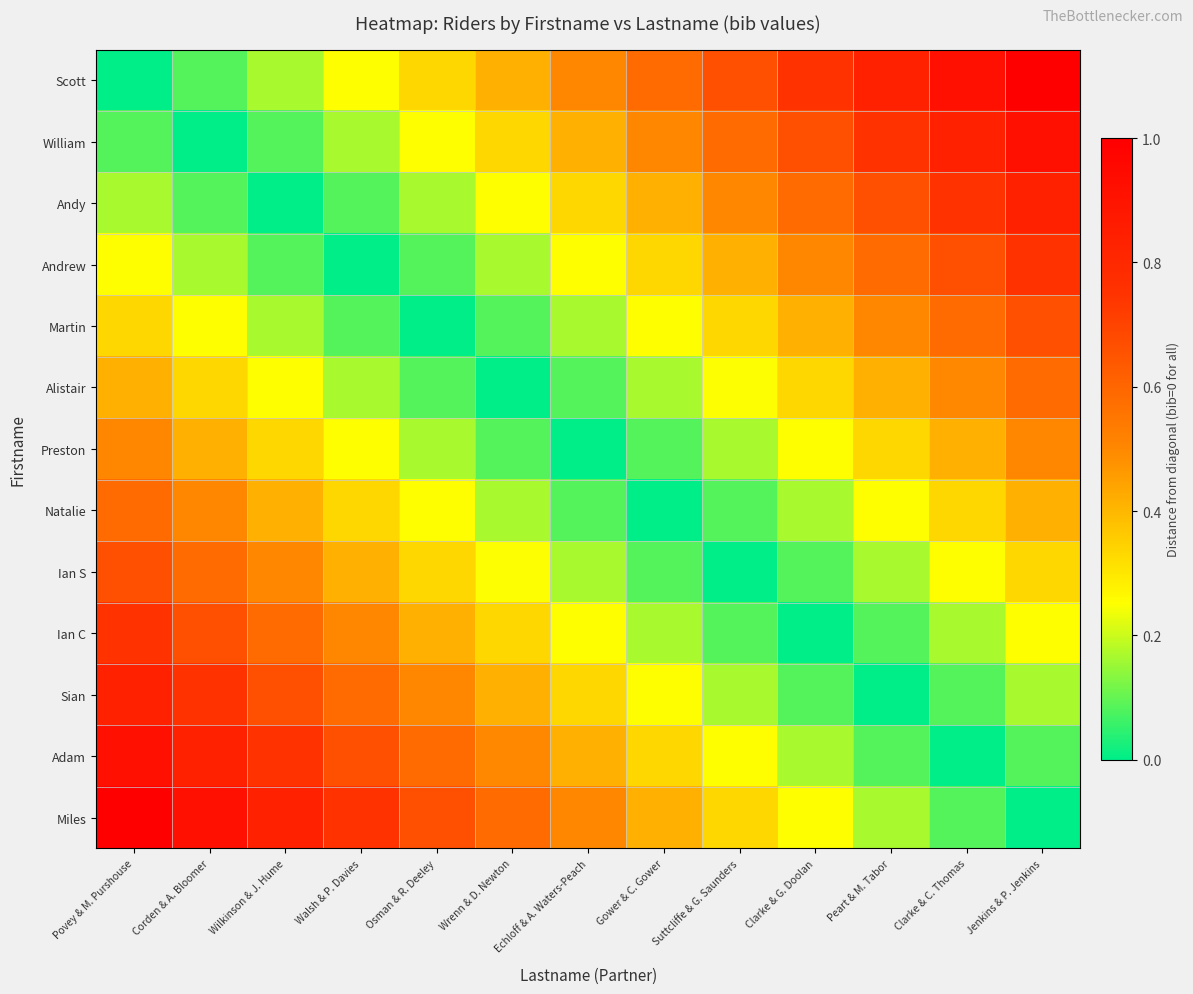

Which series has the largest total across all categories?

Scott